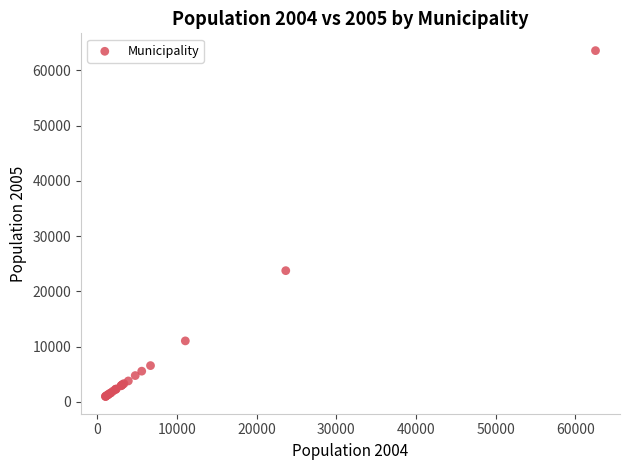

What Y value in the scatter plot is closest to 32296?

23765